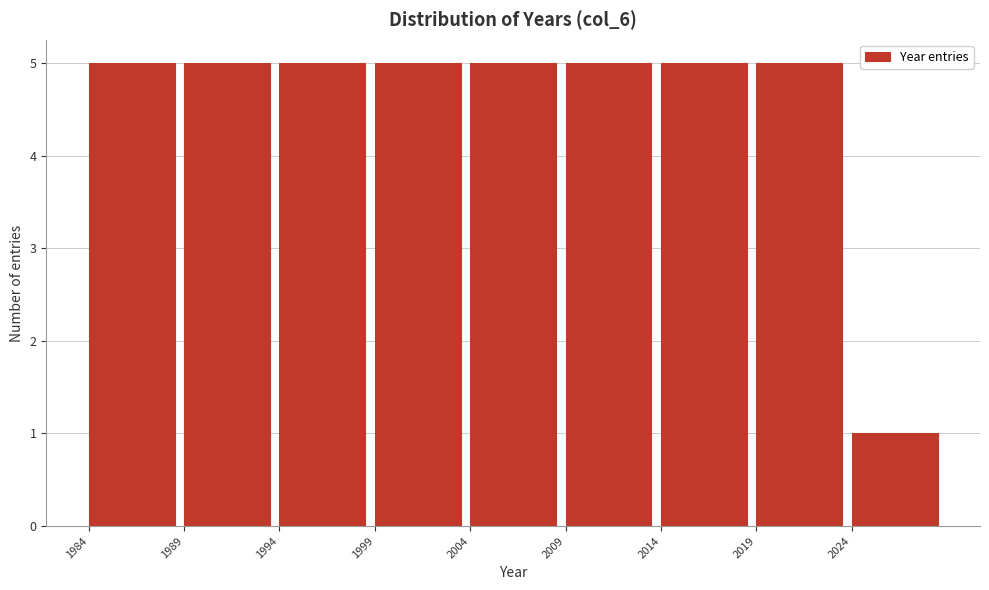

How tall is the bar that spans 1994 to 1999 on the x-axis? The values are not printed on the chart, so give them approximately, as read against the axis.

5